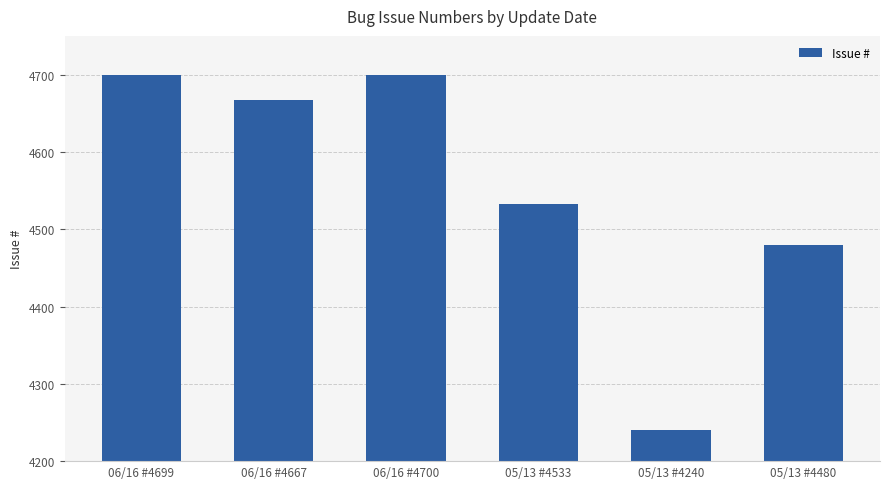

What is the change in value from 06/16 #4699 to 06/16 #4700?

+1